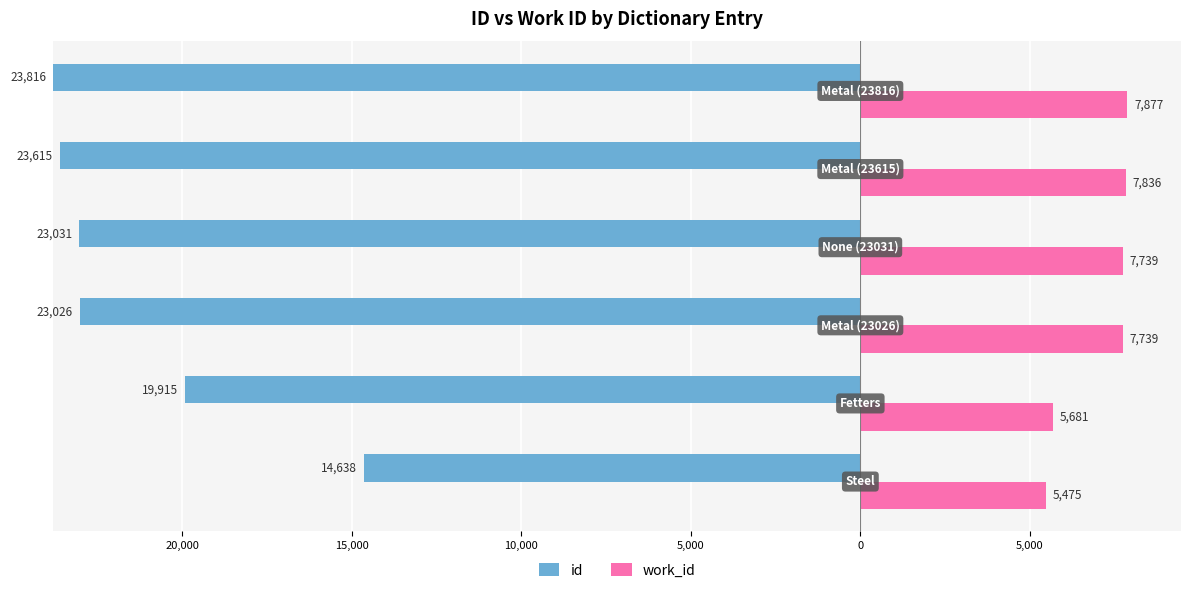

At how many categories does at least one series exceed 15957?

5